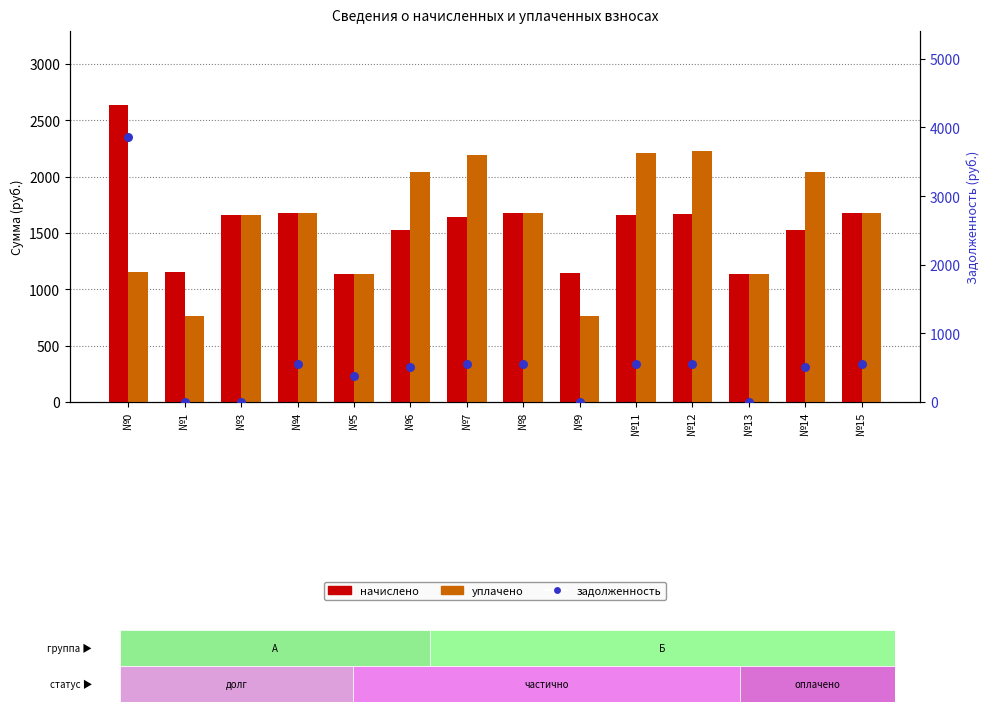

What is the total value across all series at №6?

4080.3